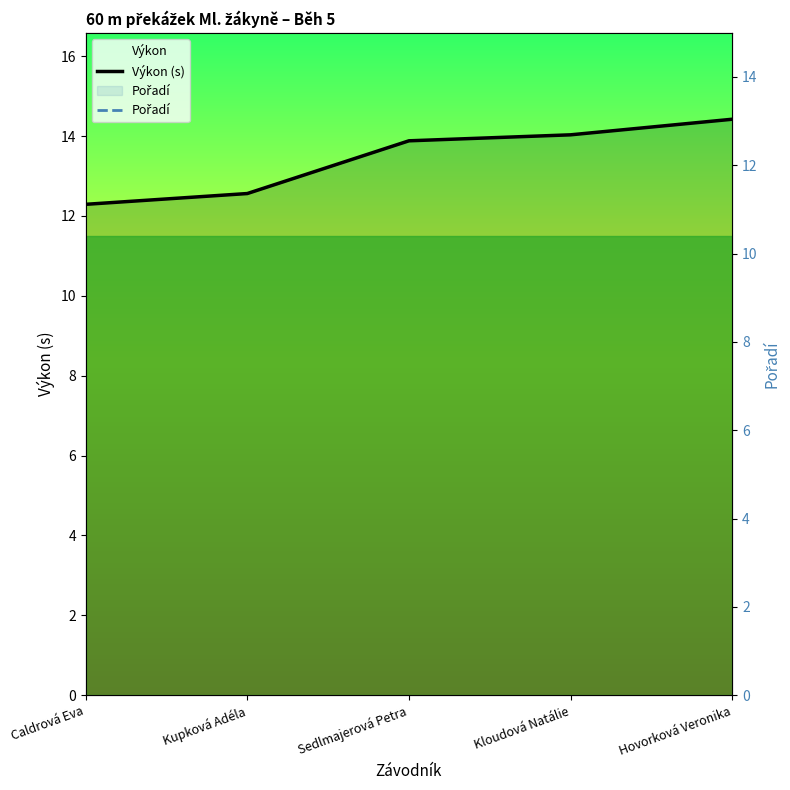

At Kloudová Natálie, list the series in order from smallest to largest.

Pořadí, Výkon (s)